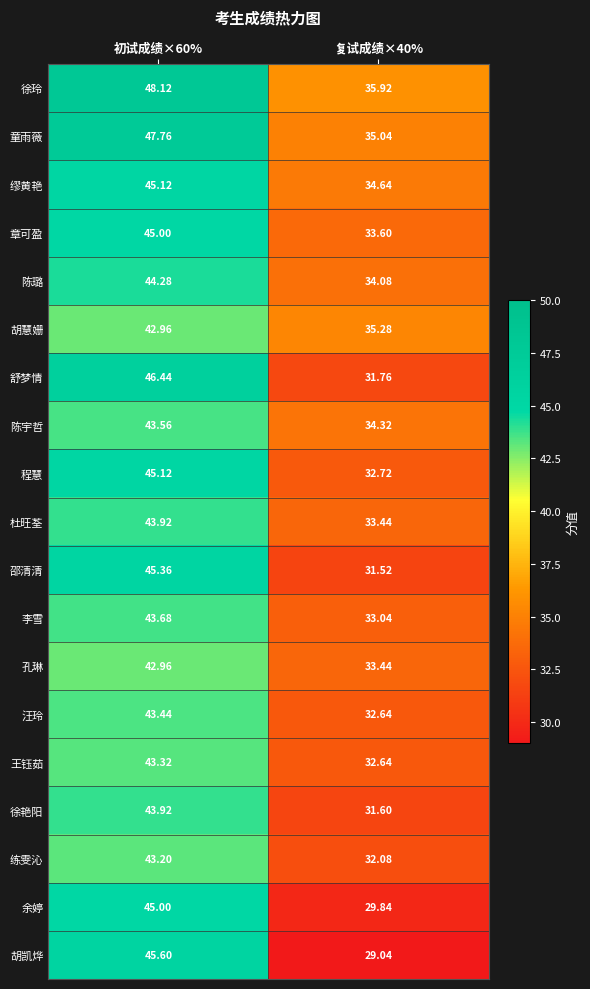

At which category is the sum across all series the highest?

初试成绩×60%